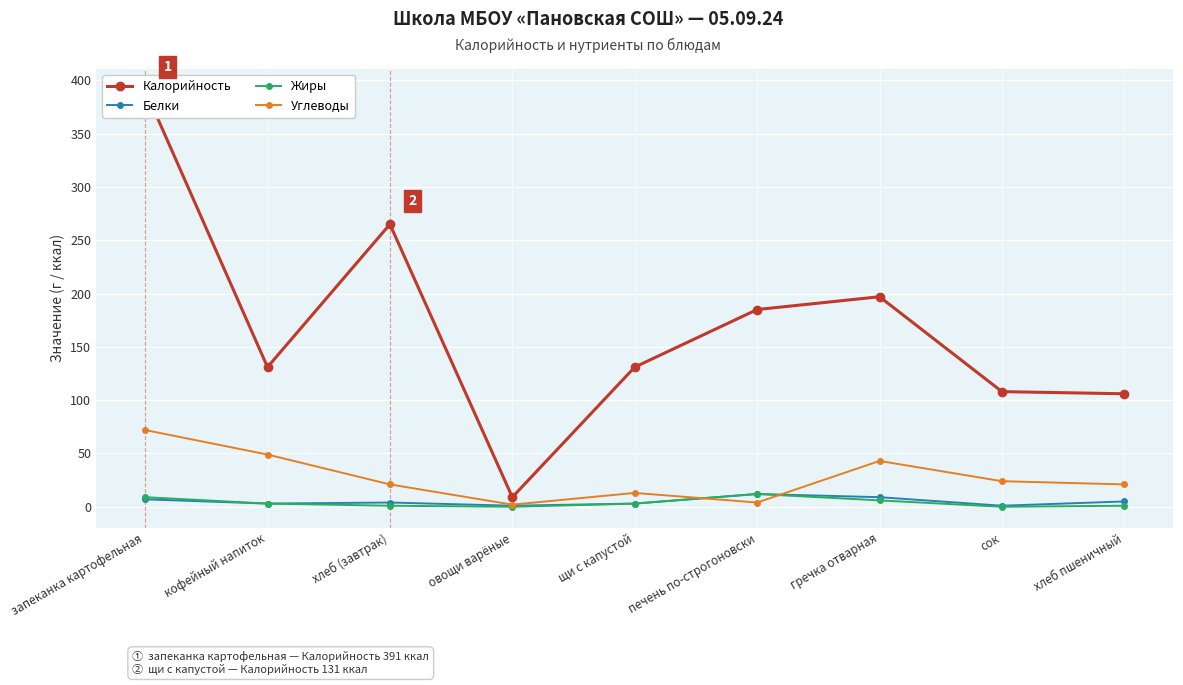

The value of Калорийность at запеканка картофельная is 391. True or false?

True